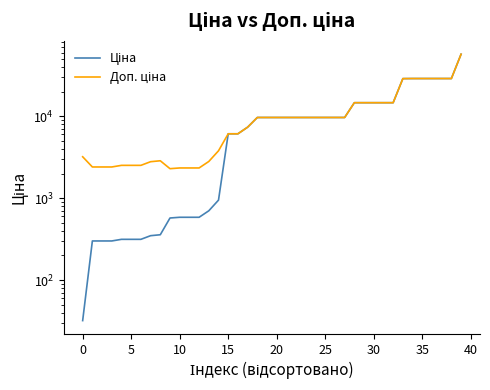

List the series in order of their overall mean, highest first.

Доп. ціна, Ціна